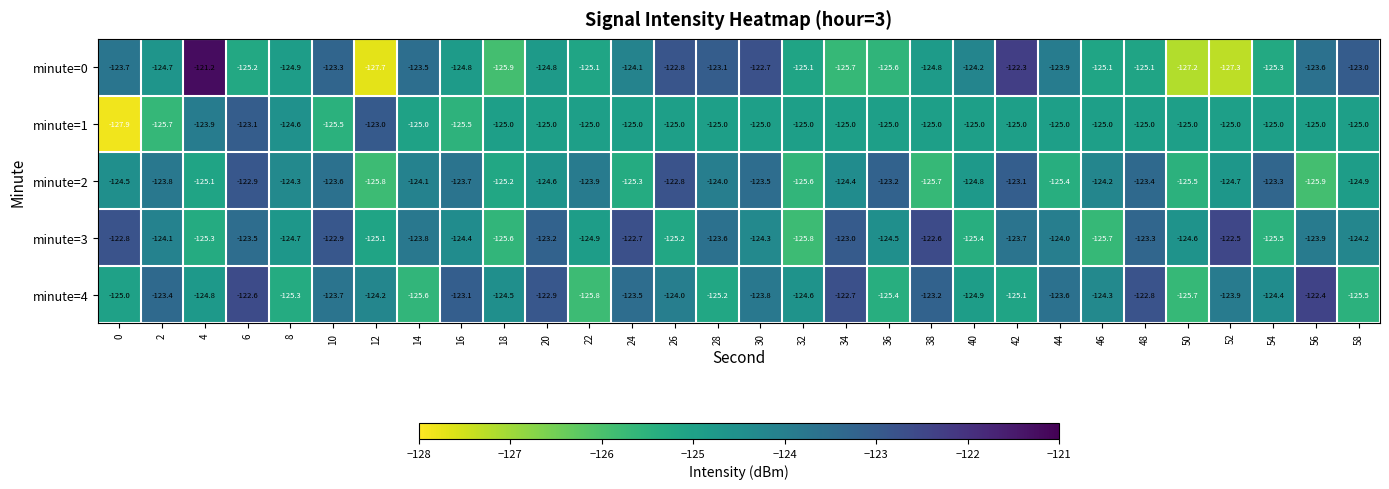

Which series has the widest spread of values?

minute=0